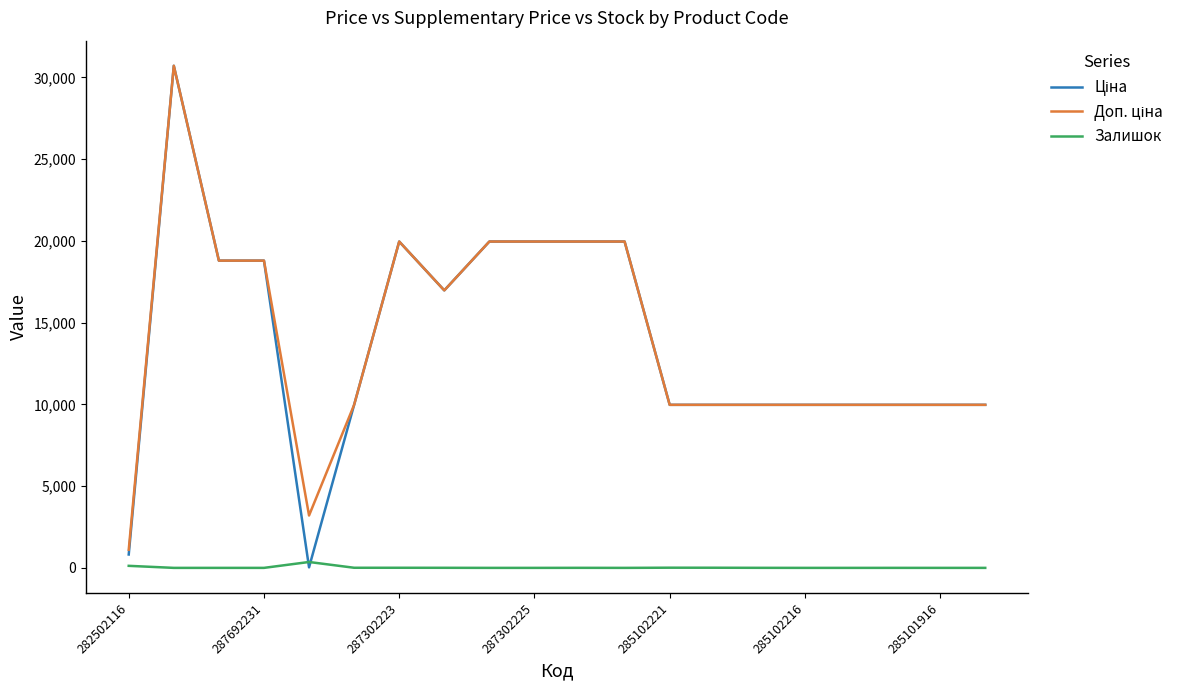

What is the greatest value displayed?

30717.1